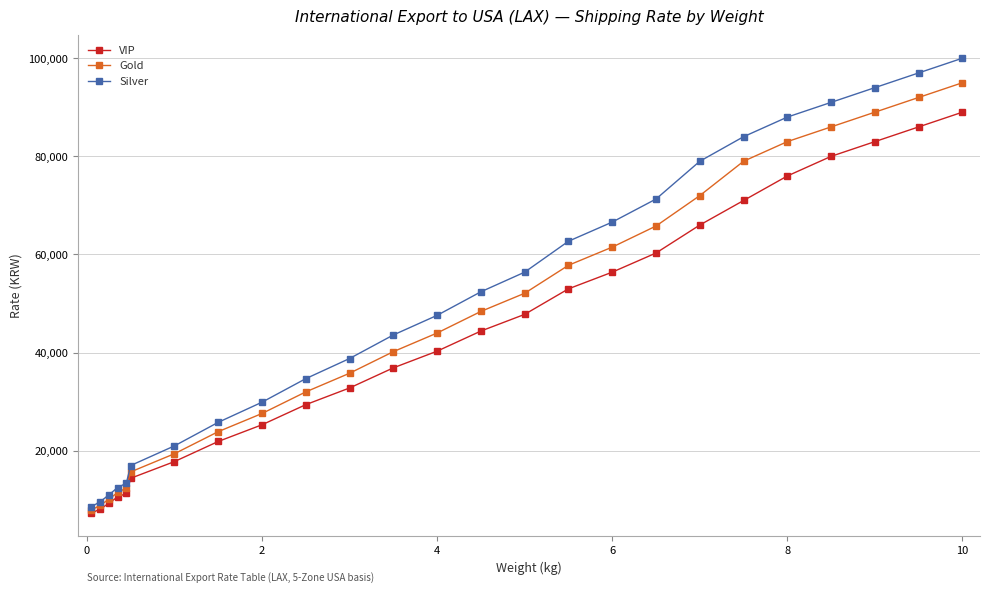

What is the highest value of the Silver series?

100000